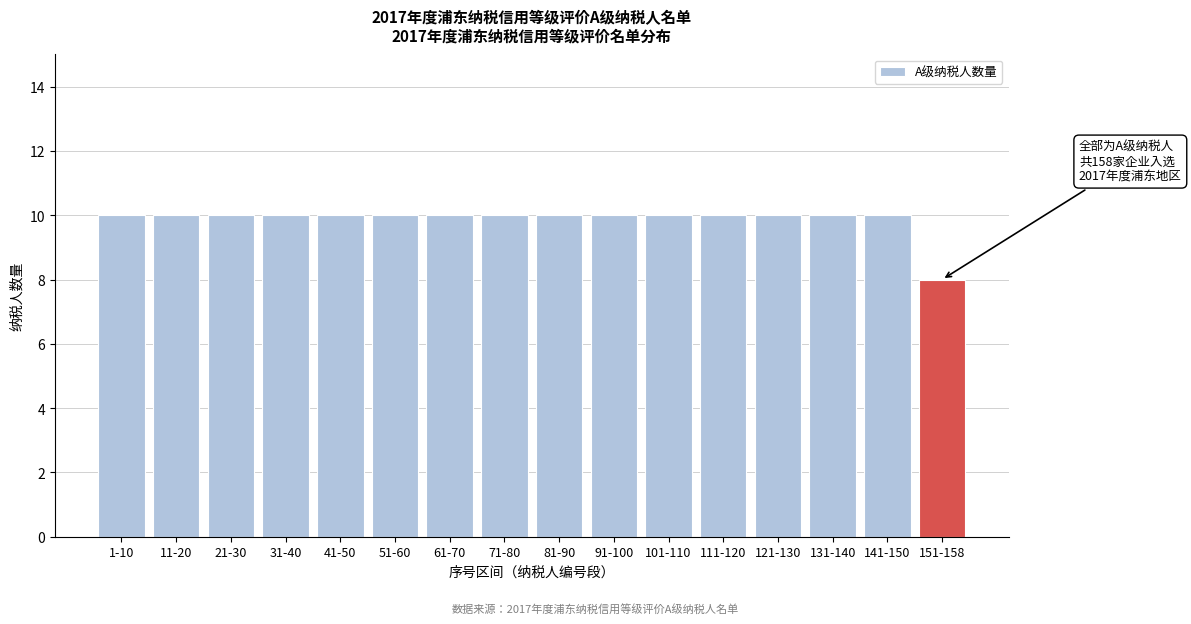

Reading left to right, extract all data points from this chart.

1-10=10	11-20=10	21-30=10	31-40=10	41-50=10	51-60=10	61-70=10	71-80=10	81-90=10	91-100=10	101-110=10	111-120=10	121-130=10	131-140=10	141-150=10	151-158=8